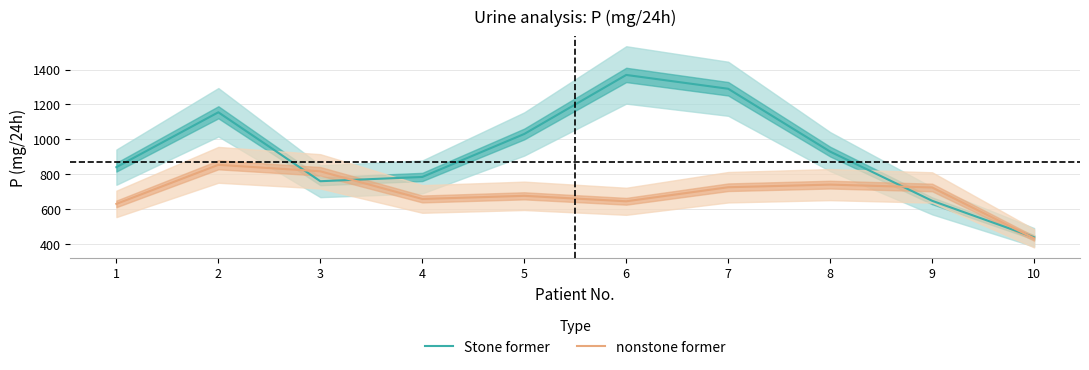

What is the value of the Stone former point at the 5th from the left?

1031.2